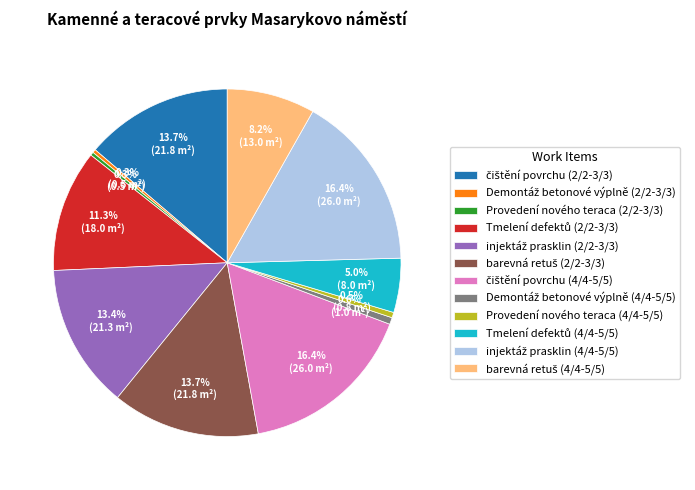

Does any single category account for the majority?

No